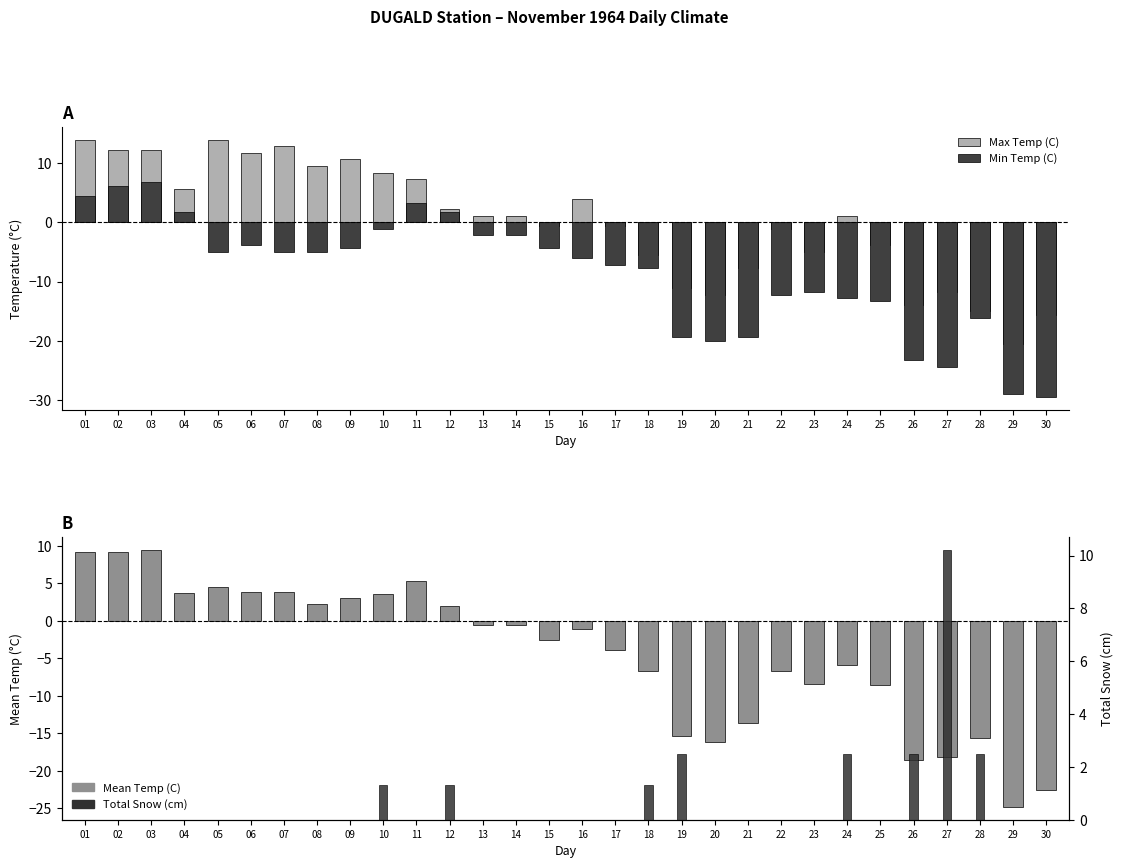

Which has a higher value, 12 or 19?

12